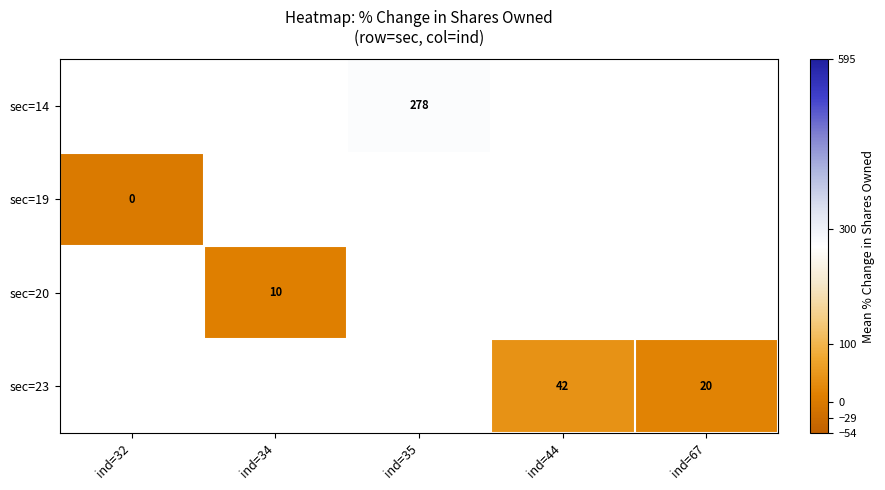

Which label corresponds to the largest value in the chart?

ind=35